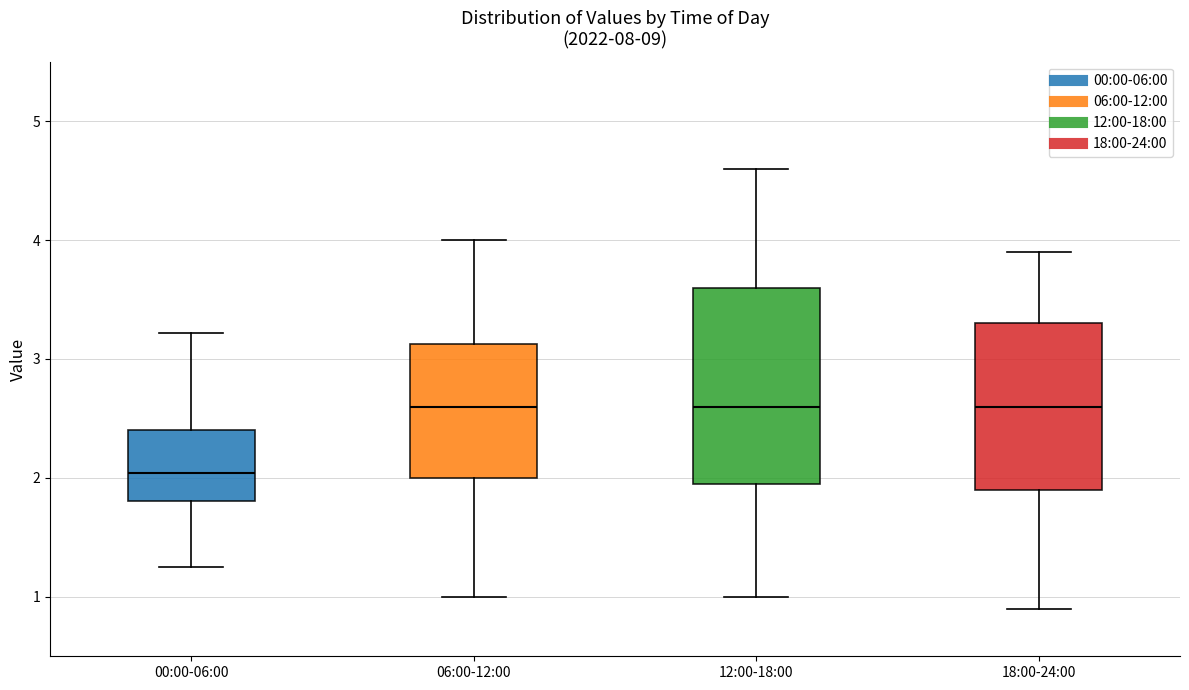

Reading left to right, transcribe this box plot: for each box, give where its median line is, the range the box spans, and where its two whiskers end, as read against the y-axis. The values are not printed on the chart, so give them approximately, as read against the axis.

00:00-06:00: median 2.0, box 1.8 to 2.4, whiskers 1.3 to 3.2
06:00-12:00: median 2.6, box 2.0 to 3.1, whiskers 1.0 to 4.0
12:00-18:00: median 2.6, box 2.0 to 3.6, whiskers 1.0 to 4.6
18:00-24:00: median 2.6, box 1.9 to 3.3, whiskers 0.9 to 3.9